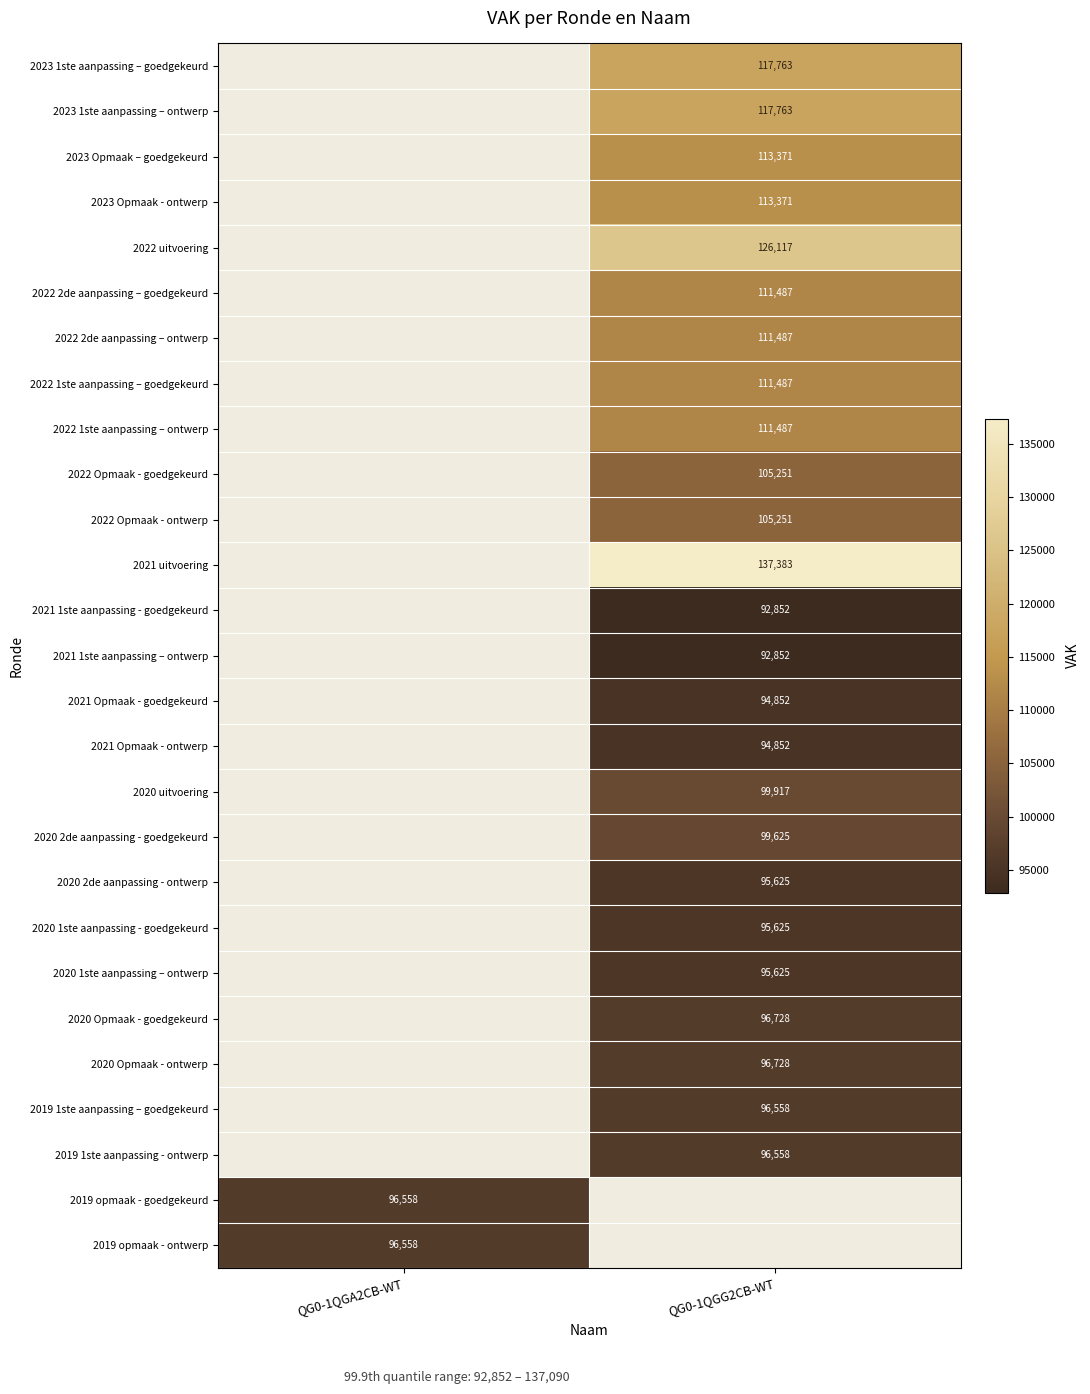

The value of 2023 1ste aanpassing – ontwerp at QG0-1QGG2CB-WT is 176252. True or false?

False